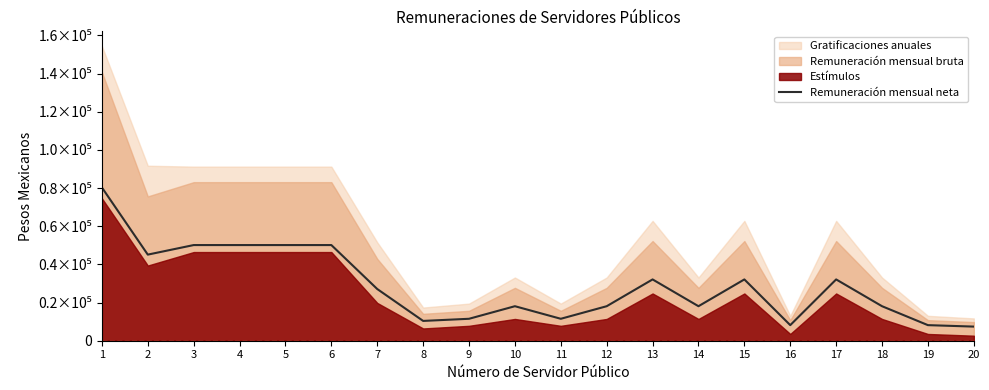

Does the chart display data point markers on the line(s)?

No